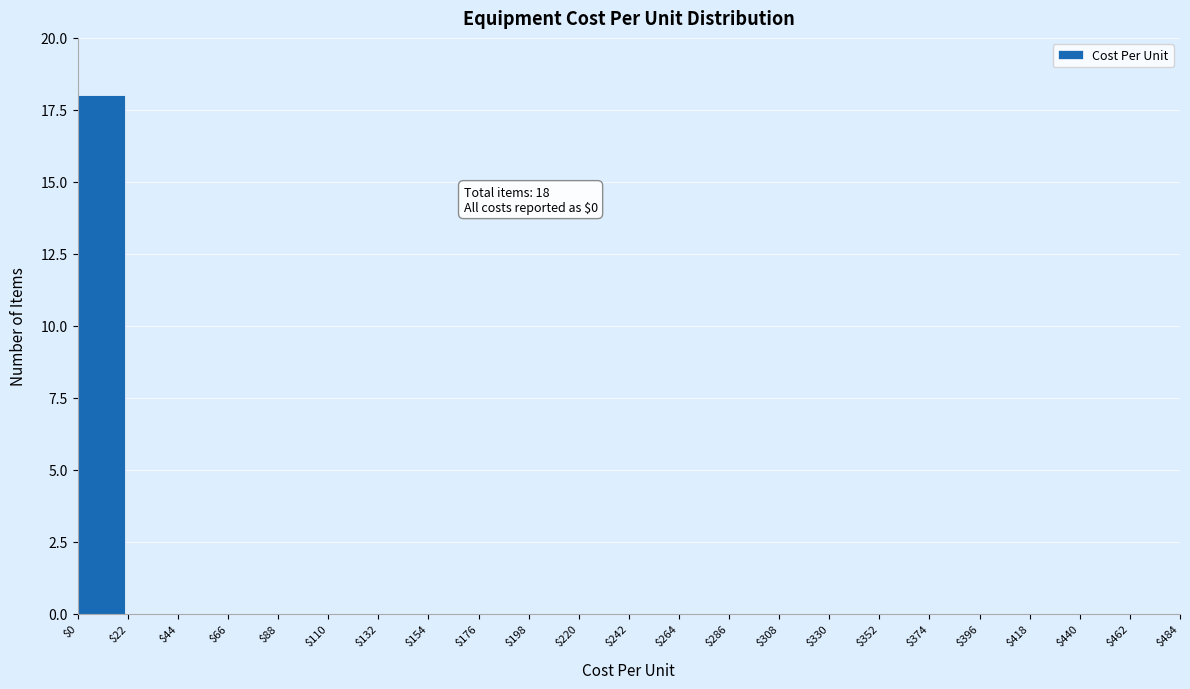

Which range on the x-axis has the tallest bar?

$0 to $22